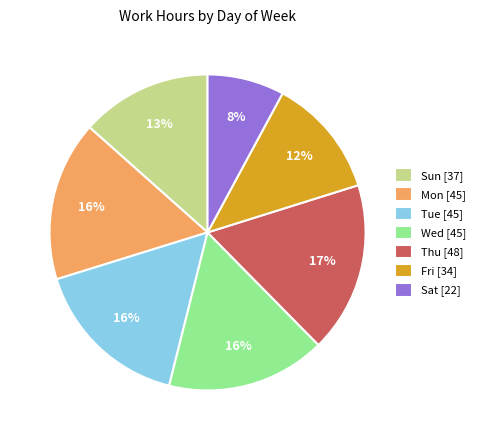

Does Sat account for over 50% of the chart?

No